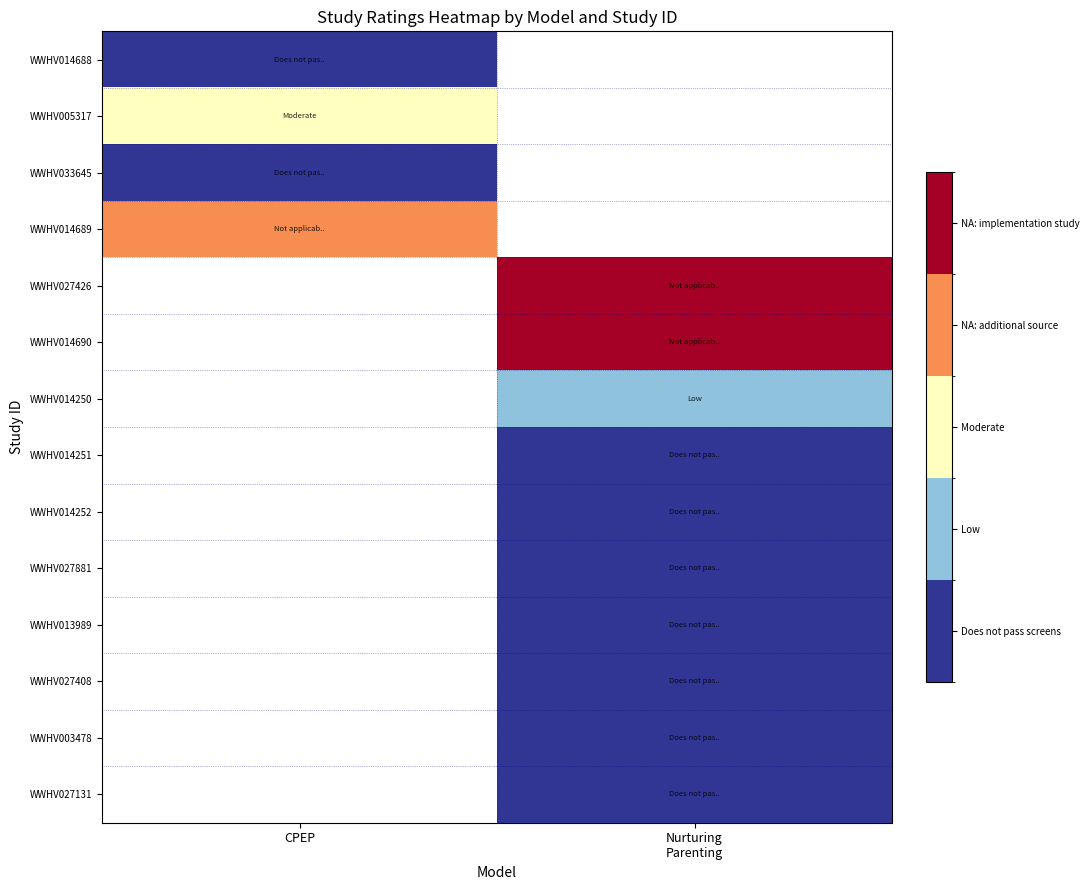

Is it true that WWHV014252 equals 0.0 at Nurturing Parenting?

True